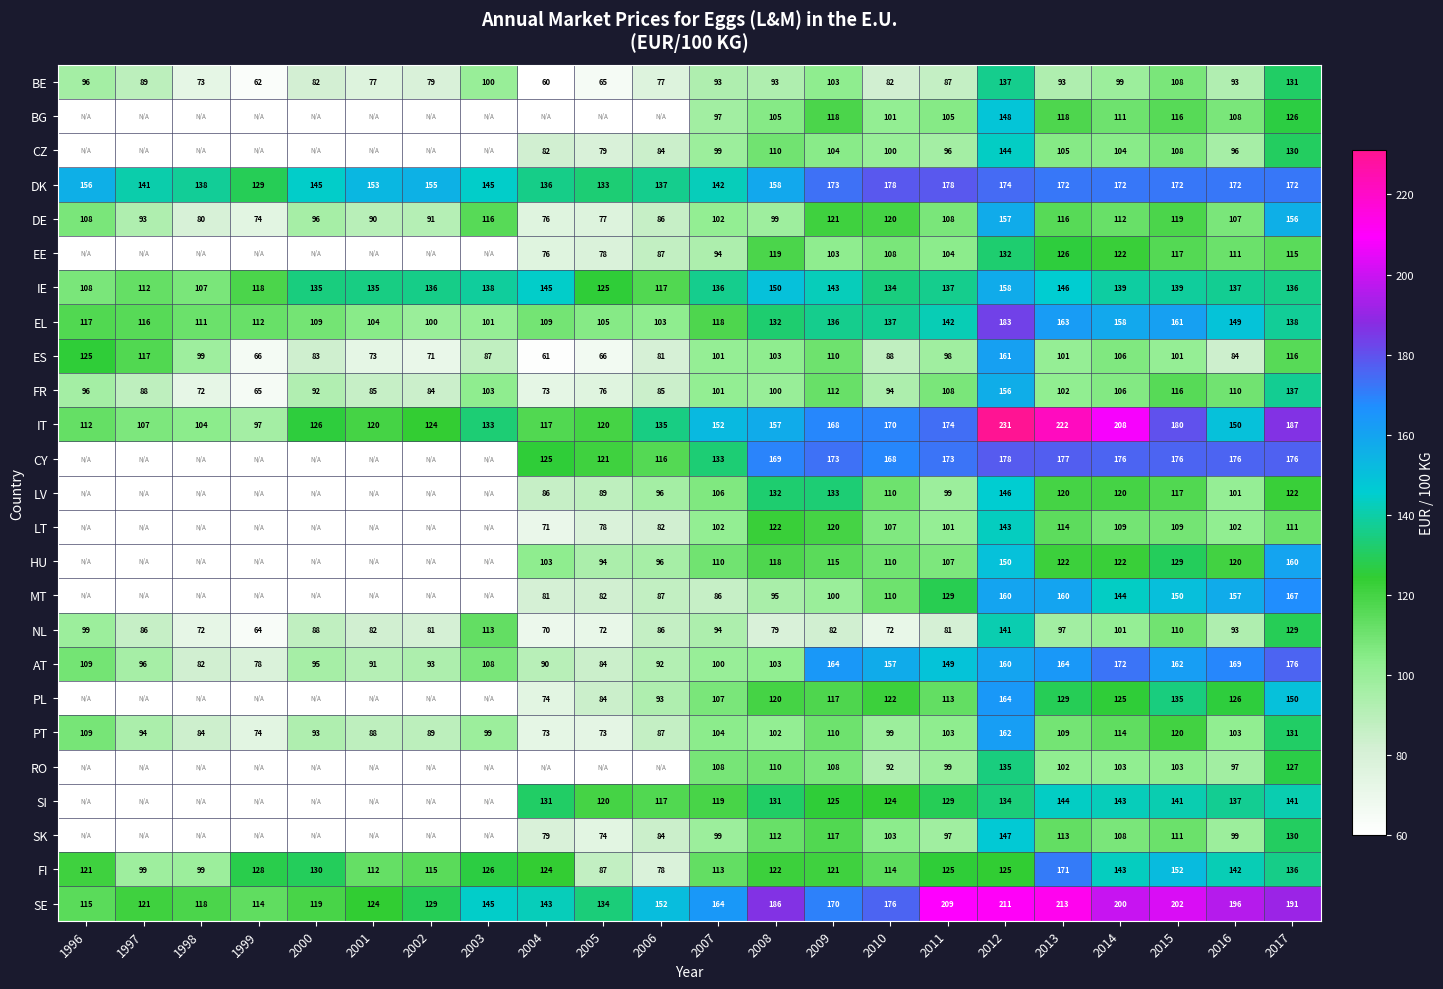

Is the value of SI at 2007 greater than the value of DE at 2012?

No